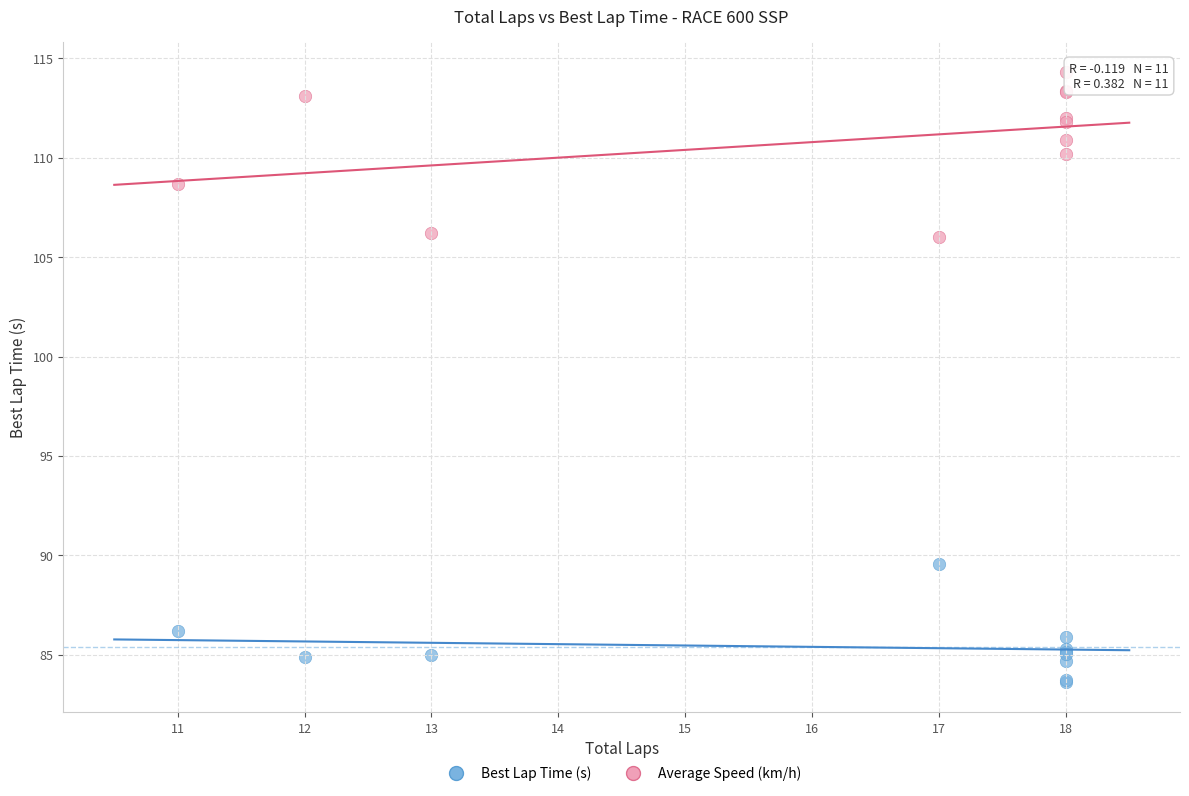

Which series reaches the maximum Y coordinate?

Average Speed (km/h)